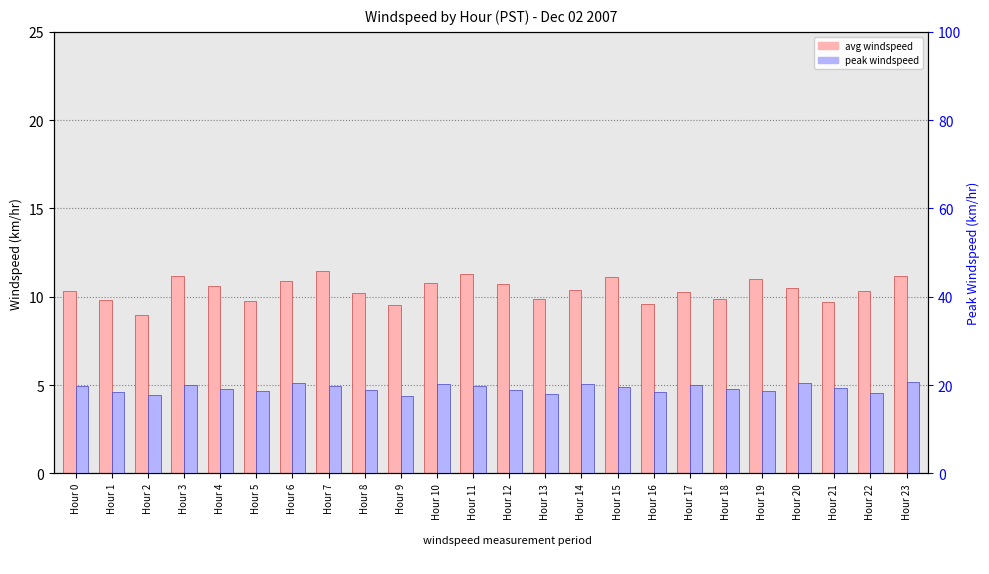

Is it true that peak windspeed equals 19.8 at Hour 7?

True